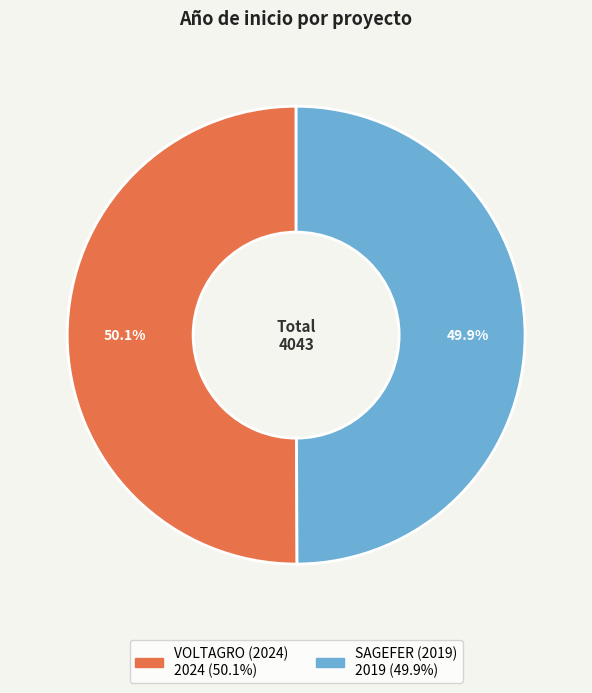

To the nearest percent, what percentage of the pie is SAGEFER (2019)?

50%